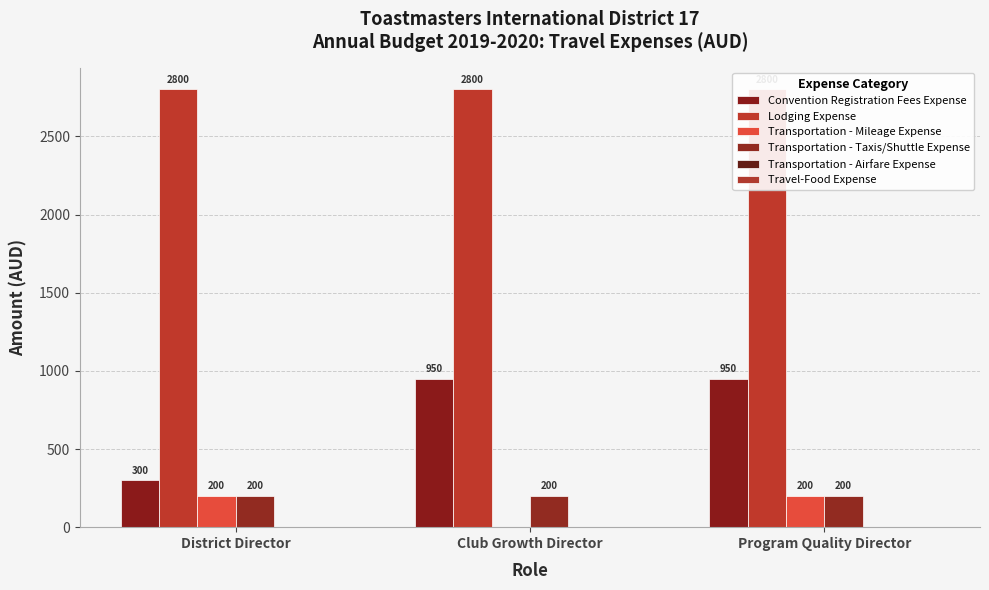

What is the label of the 2nd bar from the left?

Club Growth Director